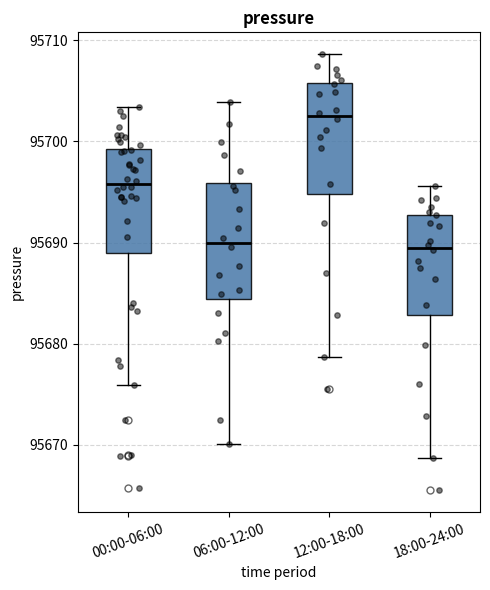

Where does the lower whisker of the box for 06:00-12:00 end on the y-axis? The values are not printed on the chart, so give them approximately, as read against the axis.

95670